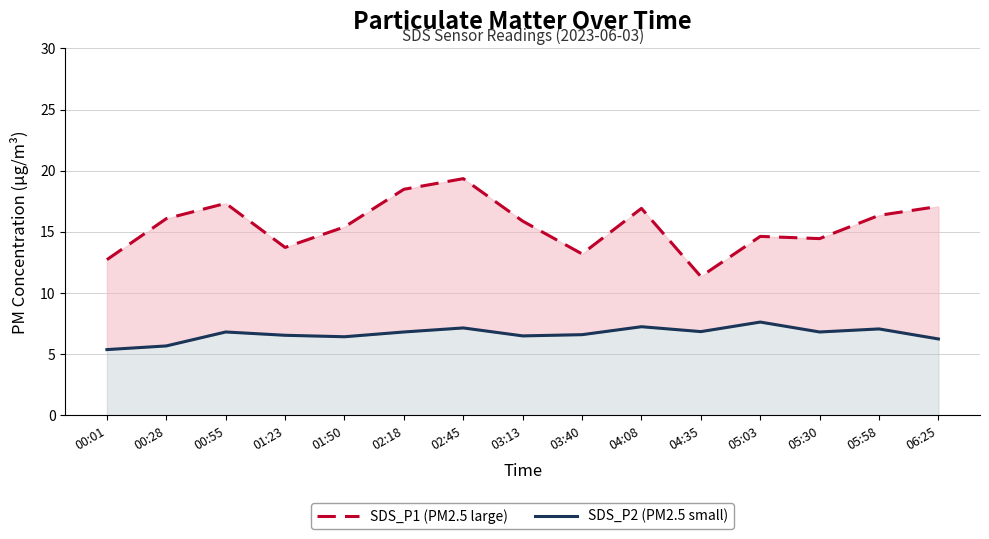

Which series has the largest range (max minus min)?

SDS_P1 (PM2.5 large)